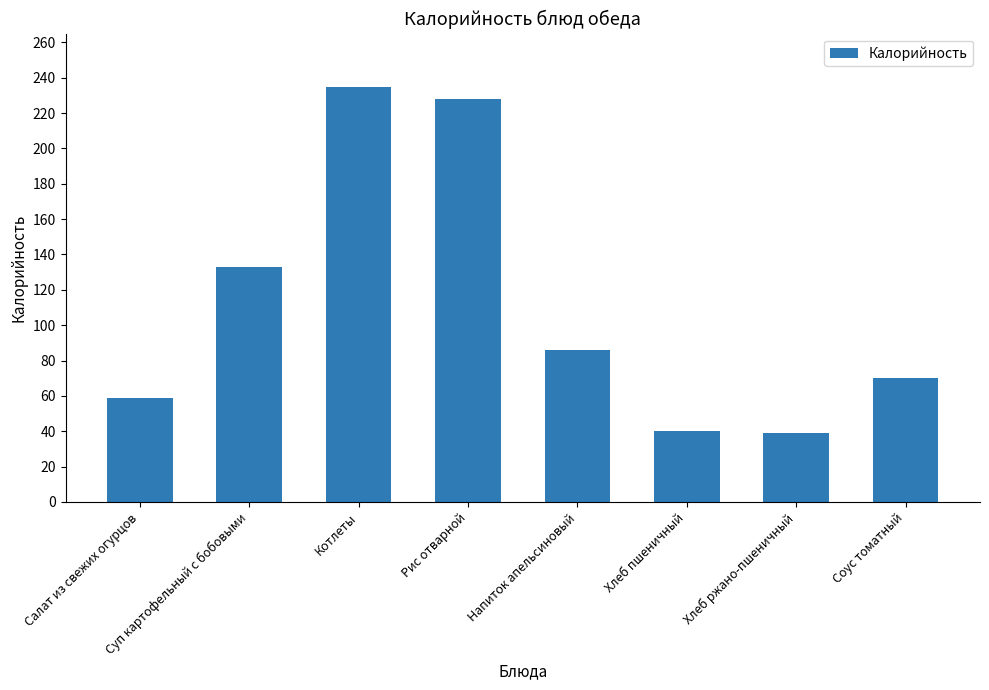

What is the difference between the maximum and minimum values?

196